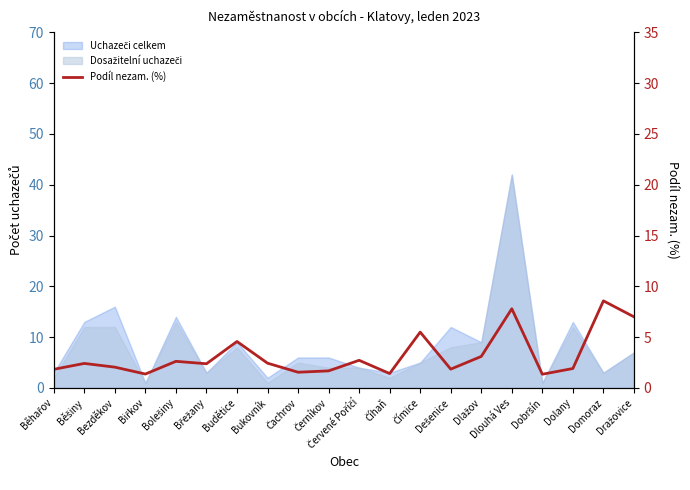

Where is the first local maximum?

Běšiny